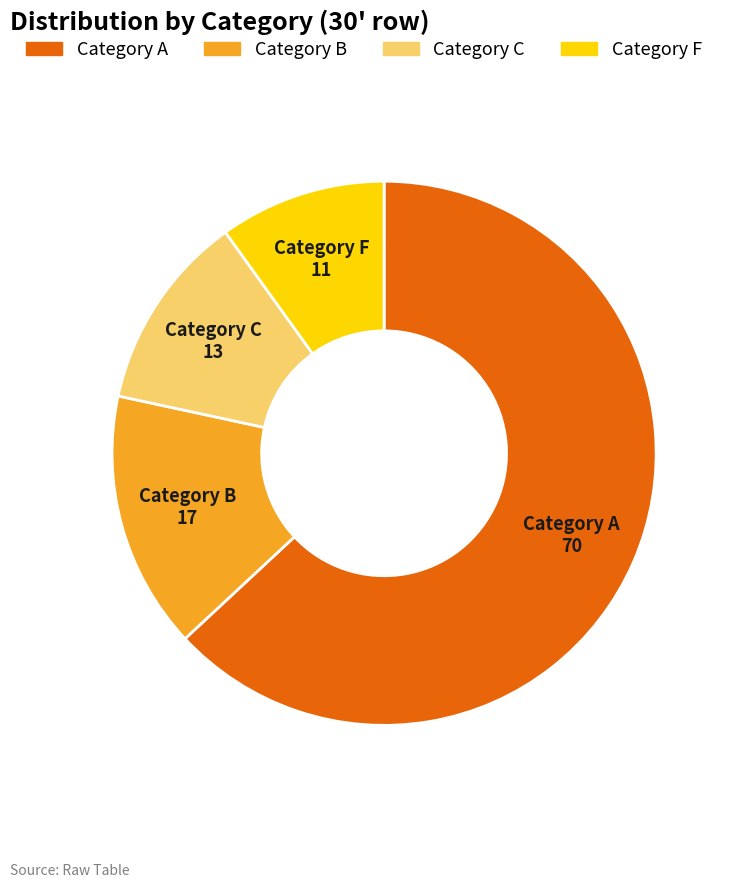

Does any single category account for the majority?

Yes